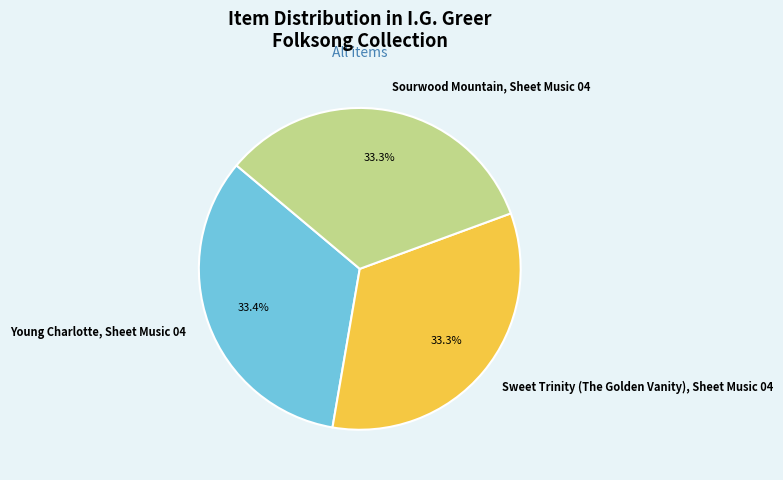

To the nearest percent, what portion does Sourwood Mountain, Sheet Music 04 represent?

33%